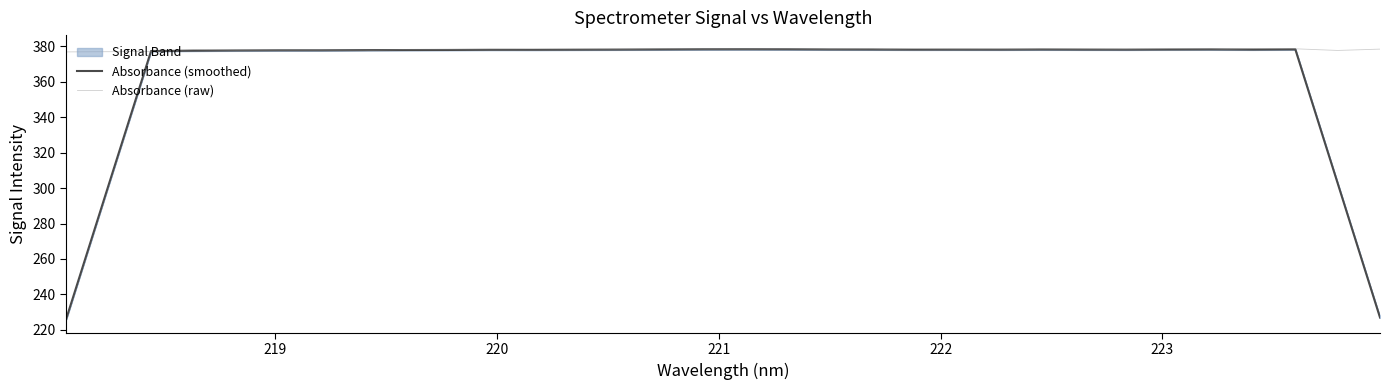

How many interior local valleys does the Absorbance (smoothed) series have?

5